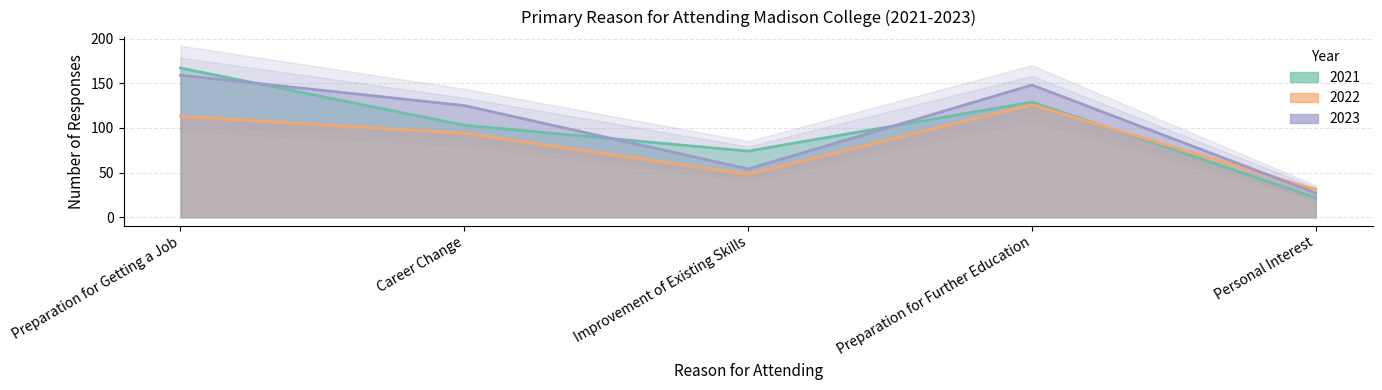

True or false: 2021 has more than 0 interior local peaks.

True